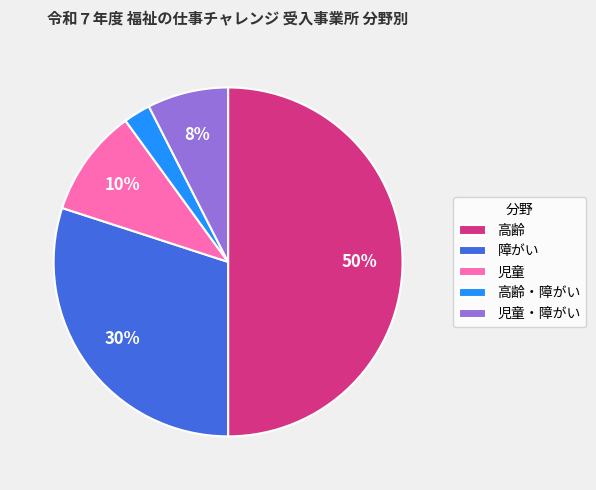

To the nearest percent, what portion does 障がい represent?

30%